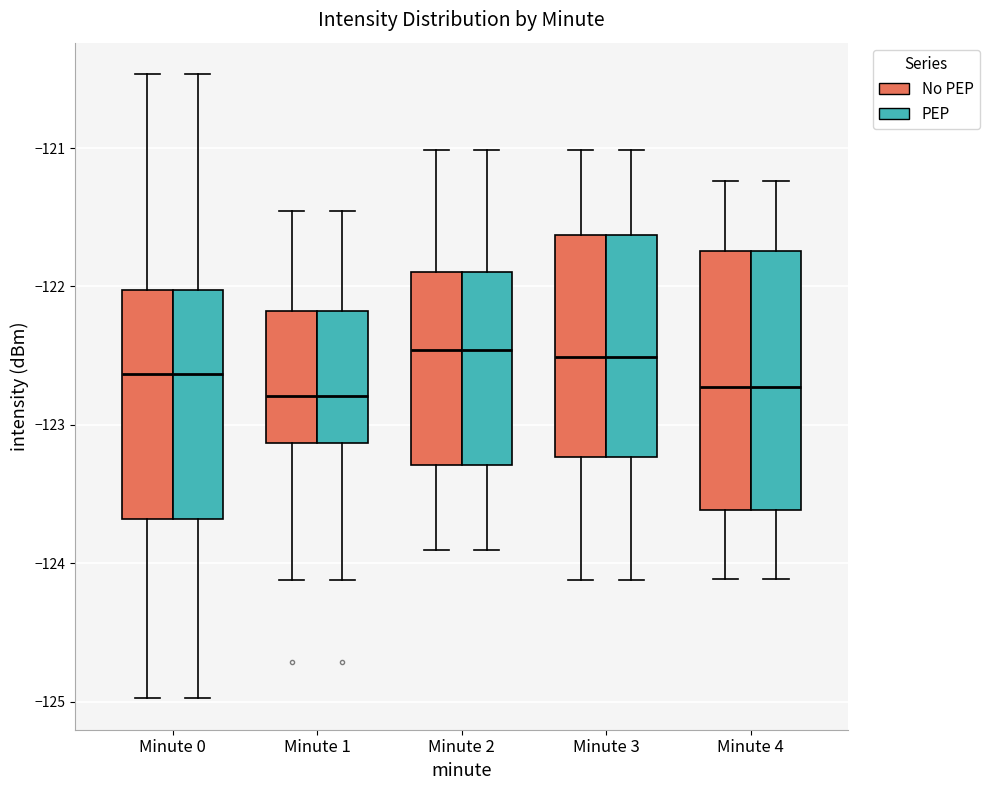

Reading left to right, read every box against the y-axis: the position of its median line, the range the box covers, and the ends of its whiskers. The values are not printed on the chart, so give them approximately, as read against the axis.

Minute 0 (No PEP): median -122.6, box -123.7 to -122.0, whiskers -125.0 to -120.5
Minute 0 (PEP): median -122.6, box -123.7 to -122.0, whiskers -125.0 to -120.5
Minute 1 (No PEP): median -122.8, box -123.1 to -122.2, whiskers -124.1 to -121.5
Minute 1 (PEP): median -122.8, box -123.1 to -122.2, whiskers -124.1 to -121.5
Minute 2 (No PEP): median -122.5, box -123.3 to -121.9, whiskers -123.9 to -121.0
Minute 2 (PEP): median -122.5, box -123.3 to -121.9, whiskers -123.9 to -121.0
Minute 3 (No PEP): median -122.5, box -123.2 to -121.6, whiskers -124.1 to -121.0
Minute 3 (PEP): median -122.5, box -123.2 to -121.6, whiskers -124.1 to -121.0
Minute 4 (No PEP): median -122.7, box -123.6 to -121.7, whiskers -124.1 to -121.2
Minute 4 (PEP): median -122.7, box -123.6 to -121.7, whiskers -124.1 to -121.2